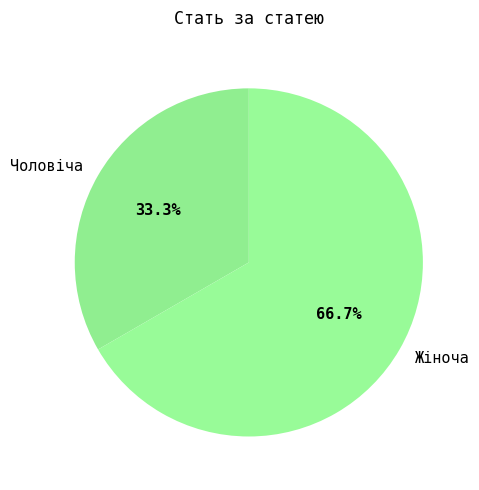

How many slices are in this pie chart?

2